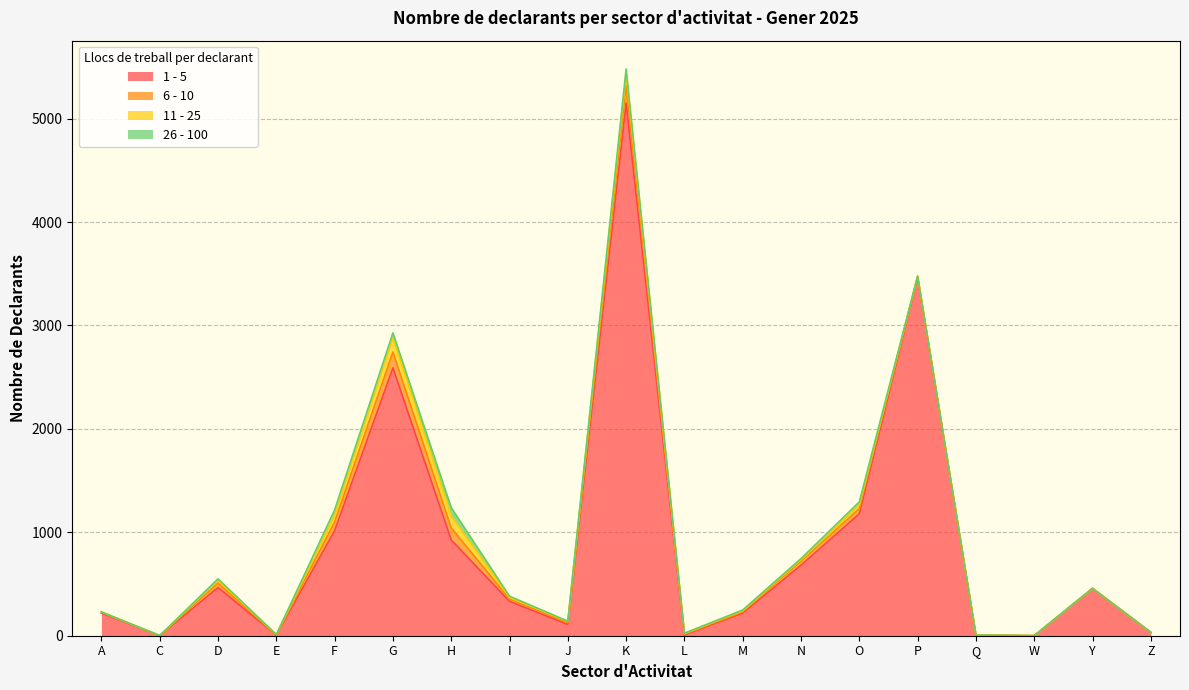

At how many categories does at least one series exceed 2306?

3